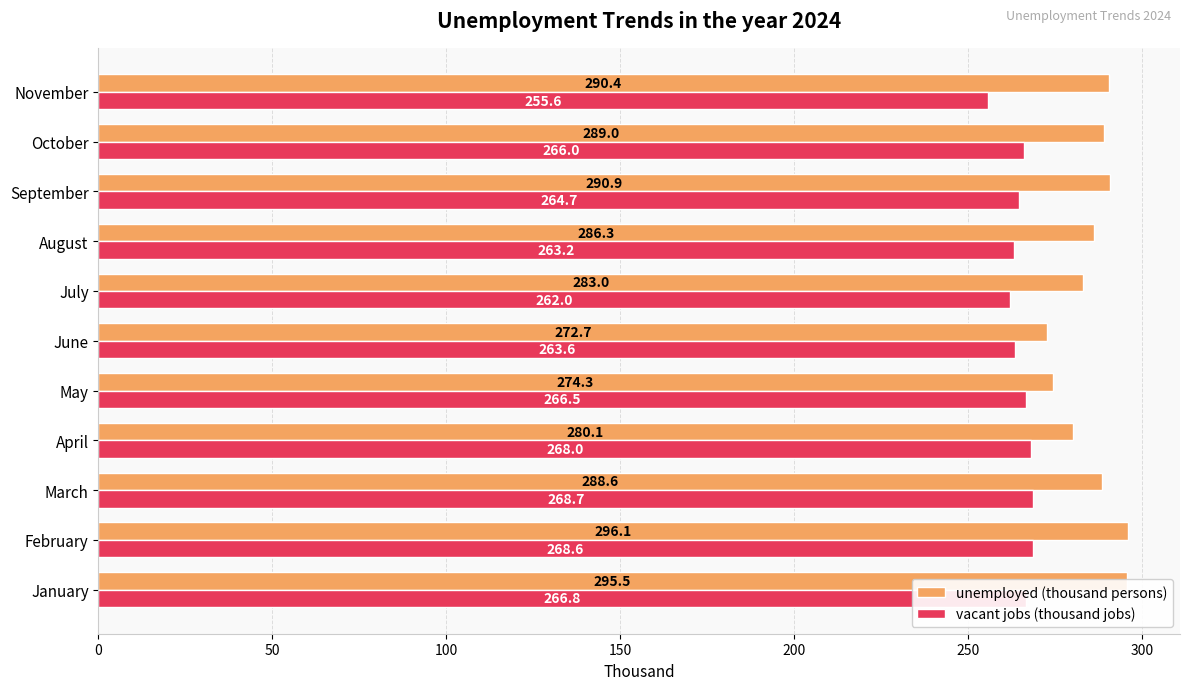

The vacant jobs (thousand jobs) series shows 263.6 at June. True or false?

True